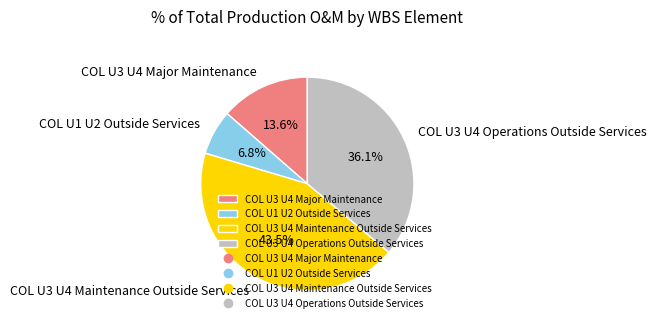

To the nearest percent, what is the combined percentage of COL U1 U2 Outside Services and COL U3 U4 Operations Outside Services?

43%